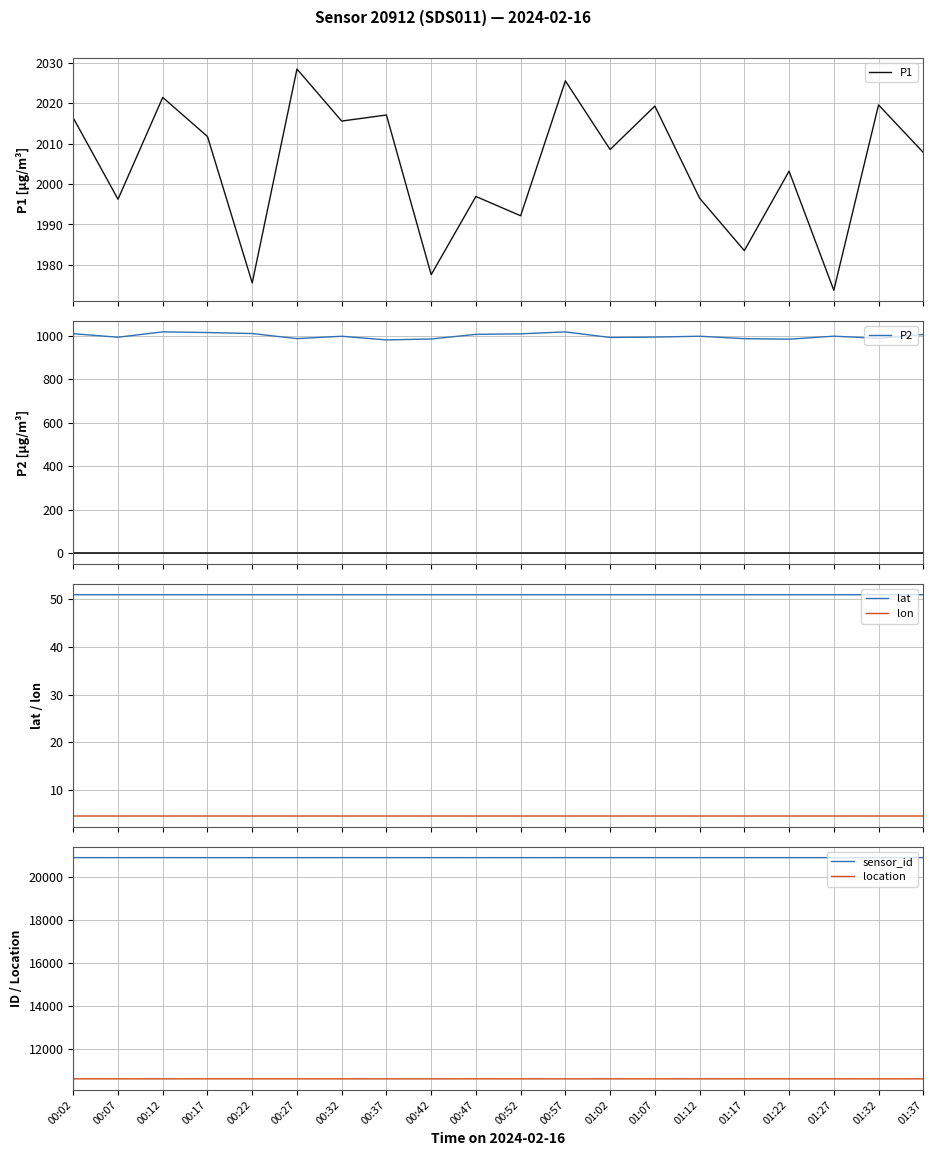

True or false: location and lon intersect in this chart.

False